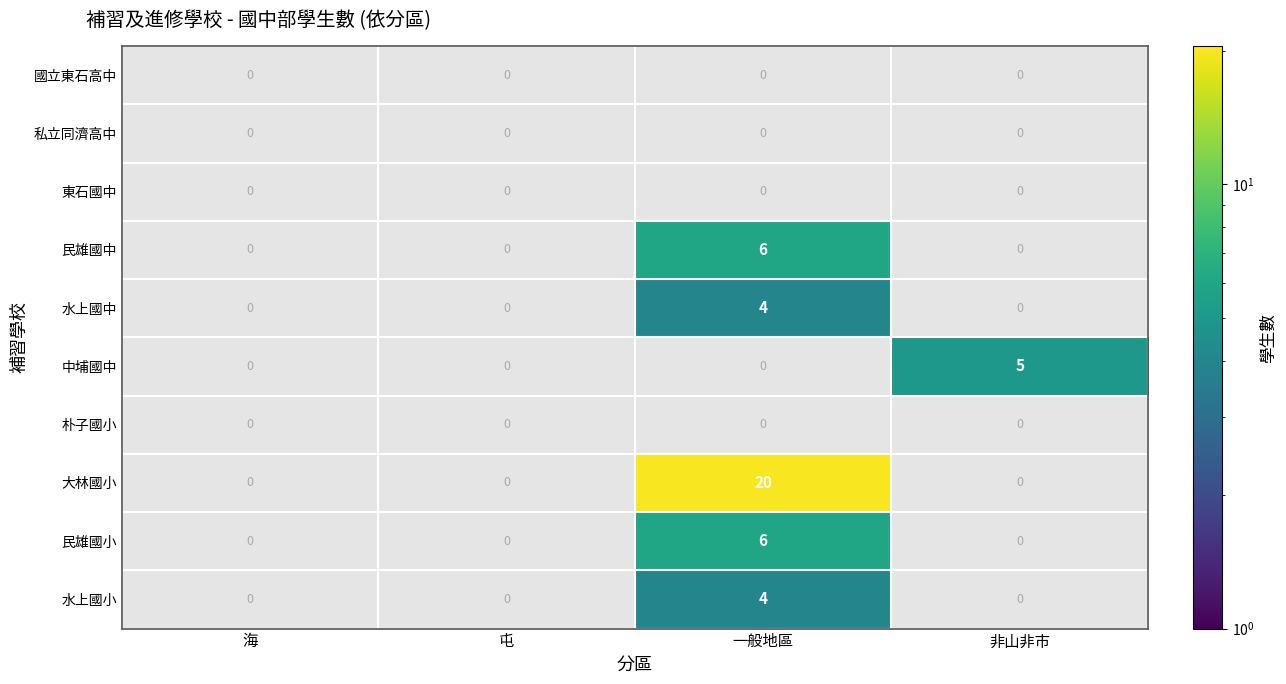

Is the value of 中埔國中 at 非山非市 greater than the value of 大林國小 at 非山非市?

Yes